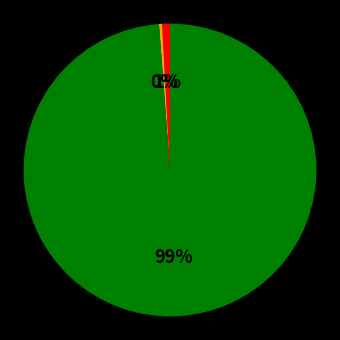

Is there any slice that represents more than half of the pie?

Yes